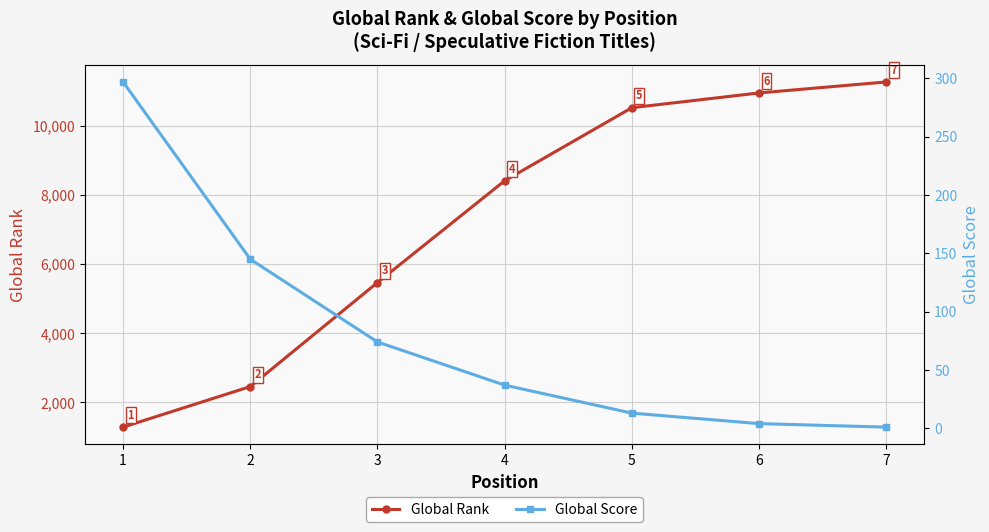

True or false: Global Score and Global Rank intersect in this chart.

False